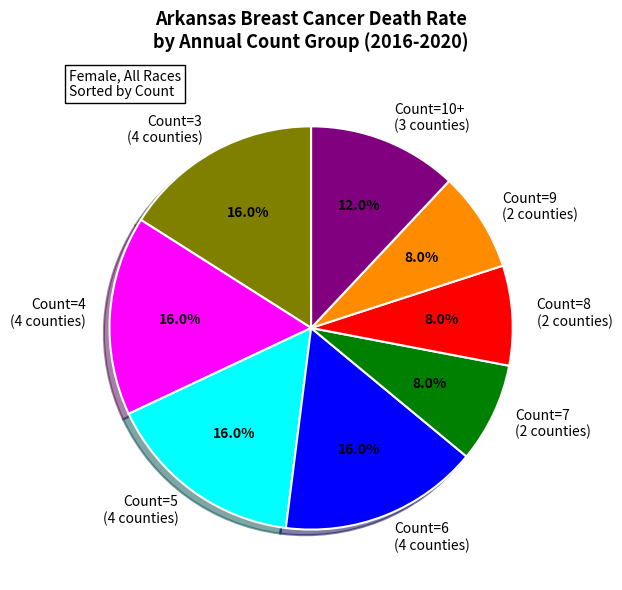

Is there any slice that represents more than half of the pie?

No